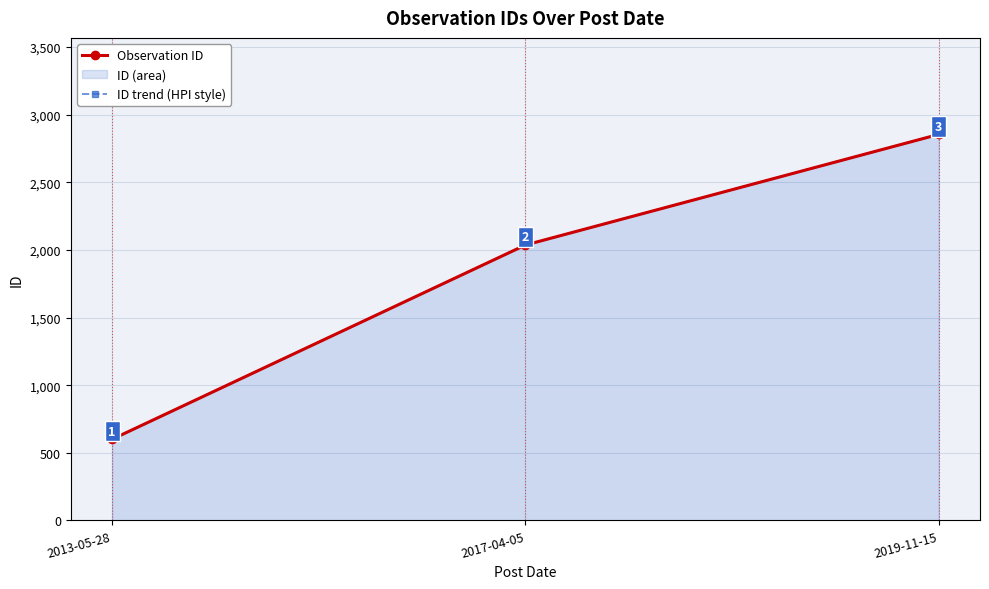

How many lines are shown in the chart?

2